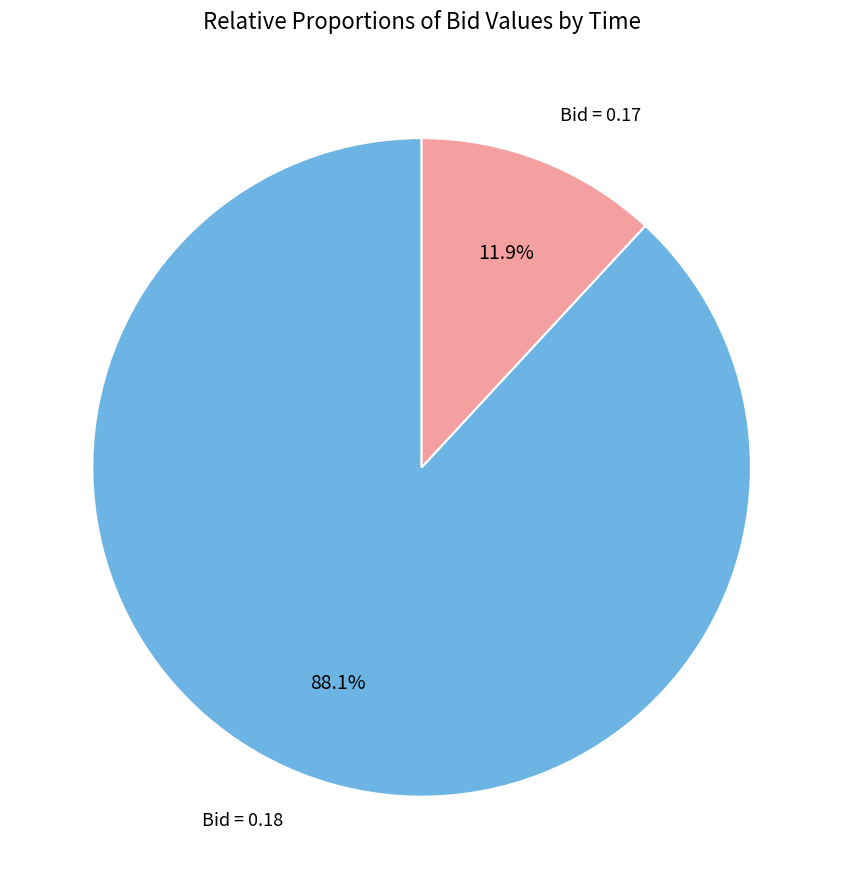

Is there any slice that represents more than half of the pie?

Yes